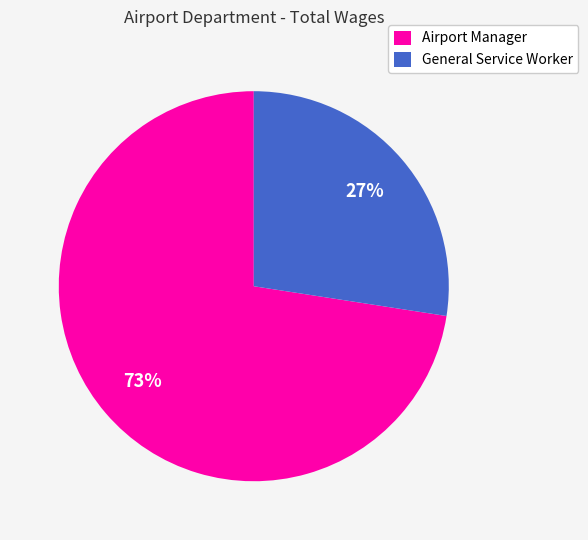

Combined, do Airport Manager and General Service Worker account for over 50%?

Yes